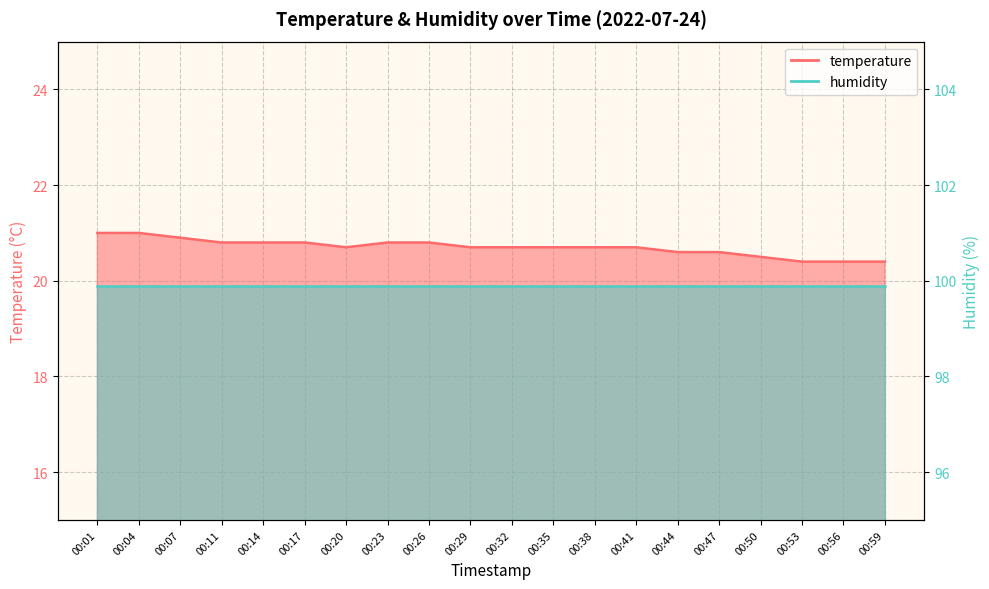

What is the difference between the second highest and second lowest values?

0.6